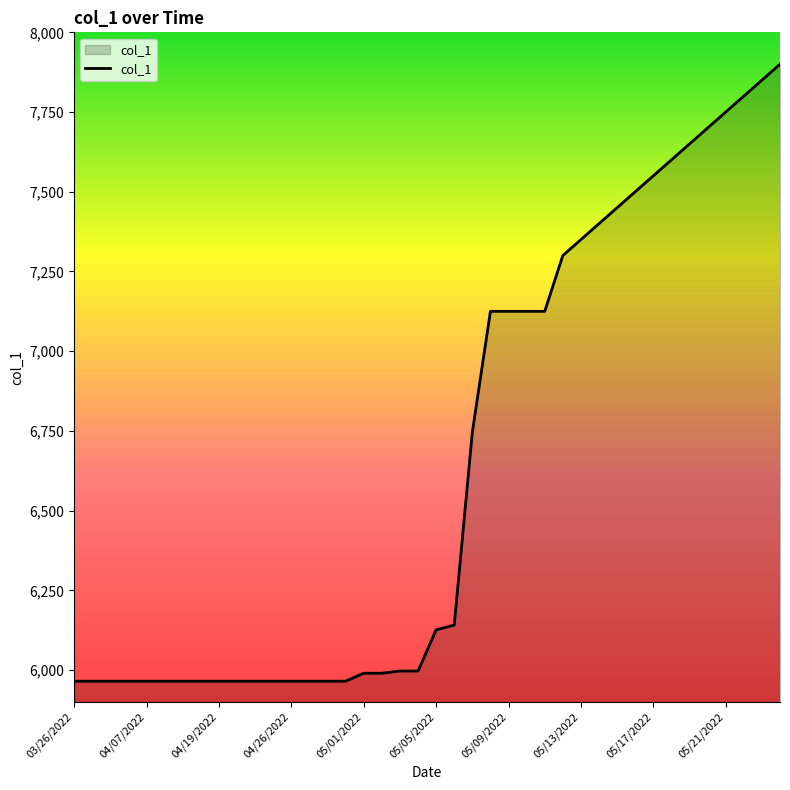

What is the maximum value shown in the chart?

7900